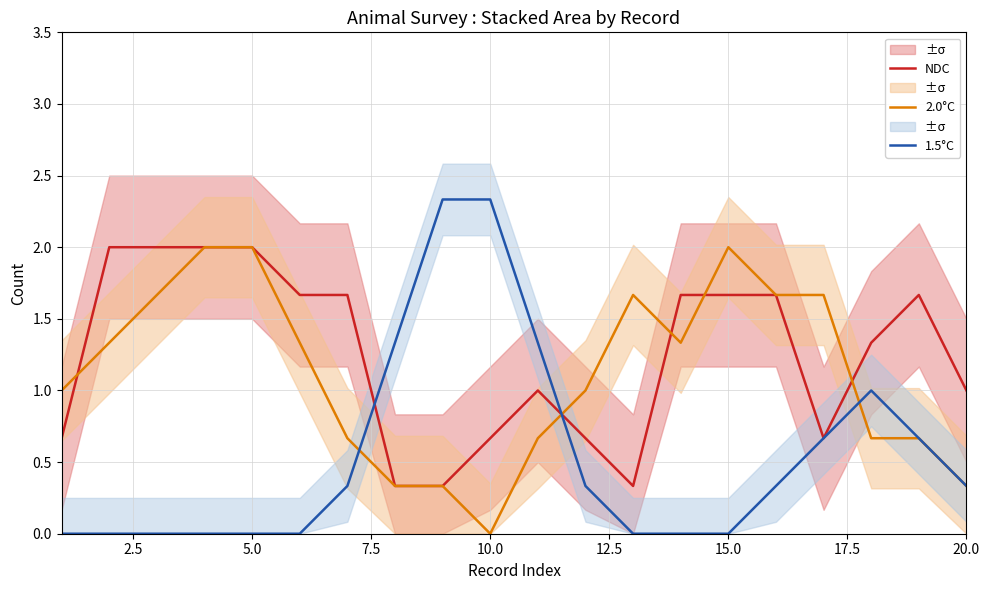

How many data points in 1.5°C are above 0?

11